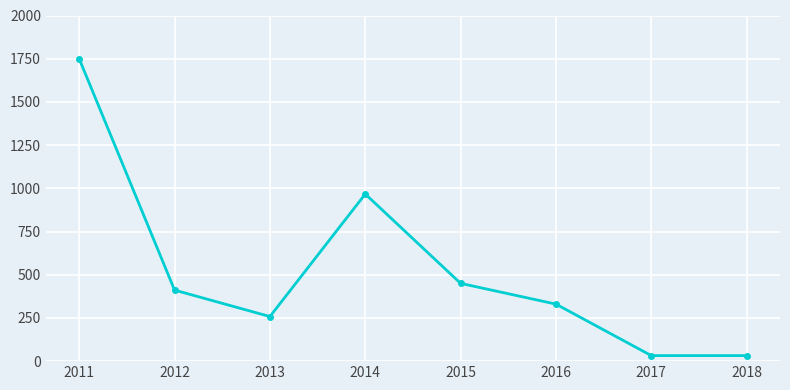

Does the chart have visible grid lines?

Yes